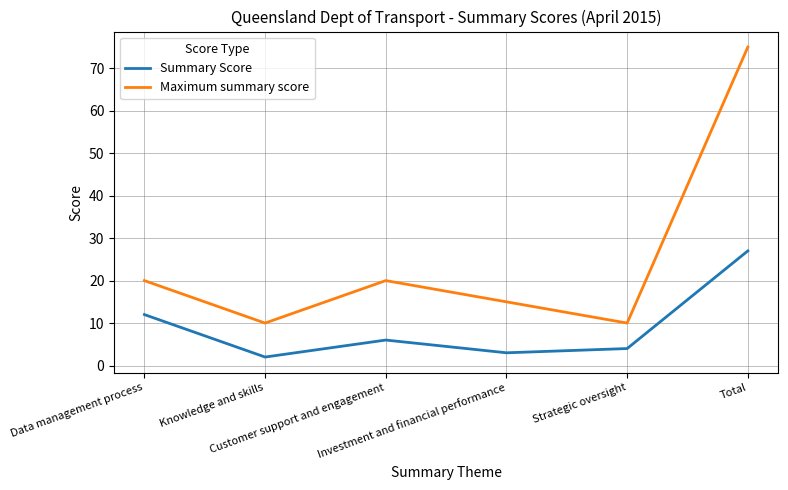

Rank the series by their average value, from lowest to highest.

Summary Score, Maximum summary score